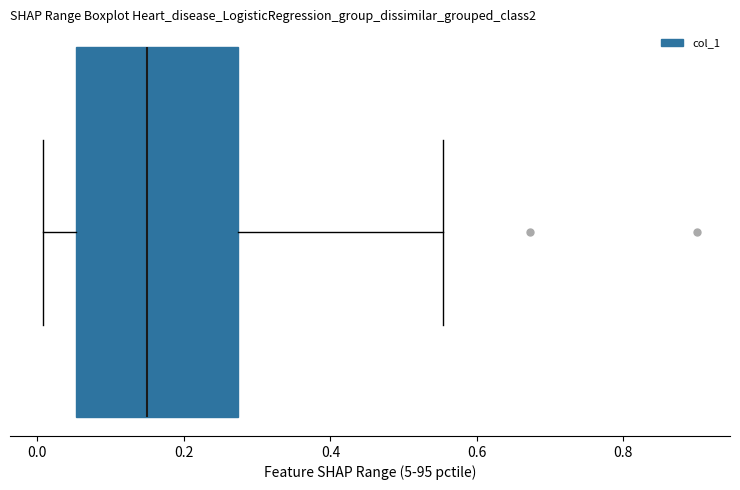

Where does the median line of the box sit on the x-axis? The values are not printed on the chart, so give them approximately, as read against the axis.

0.14